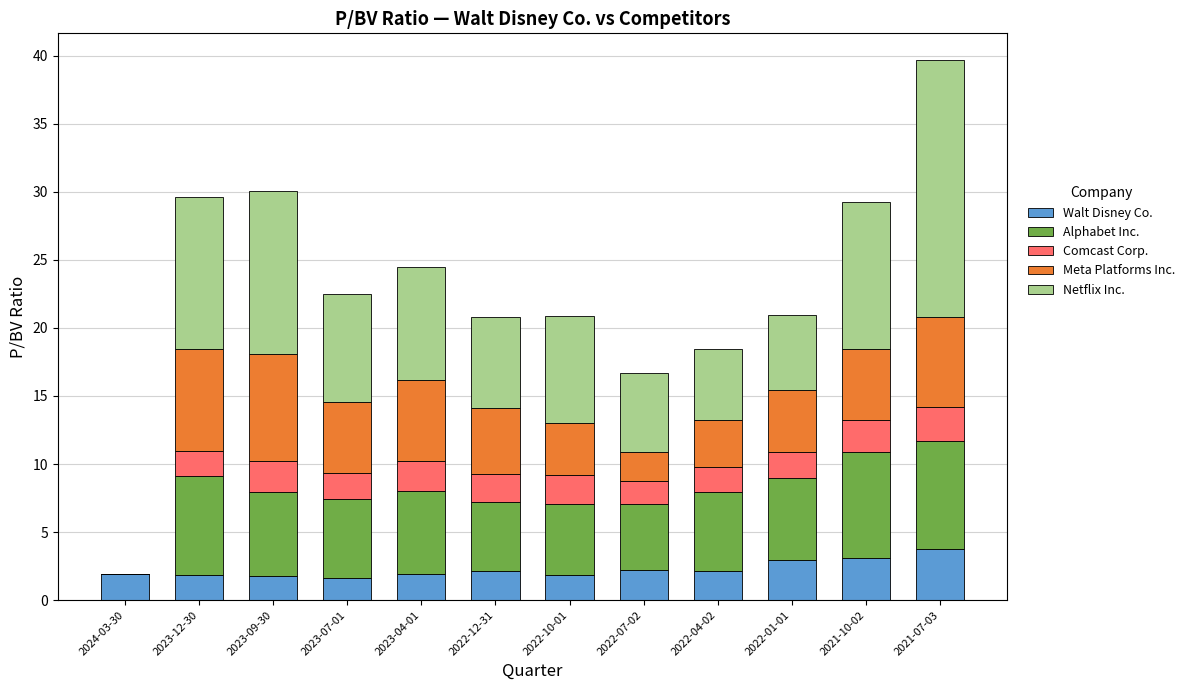

Is it true that Walt Disney Co. equals 1.6 at 2023-07-01?

True